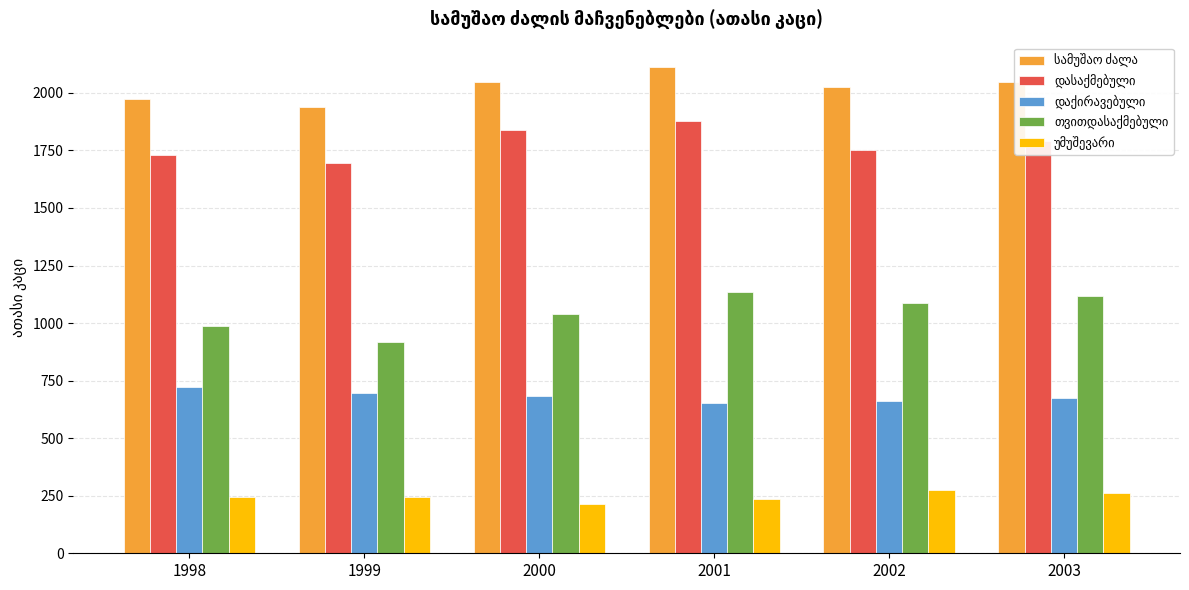

What is the greatest value displayed?

2113.3